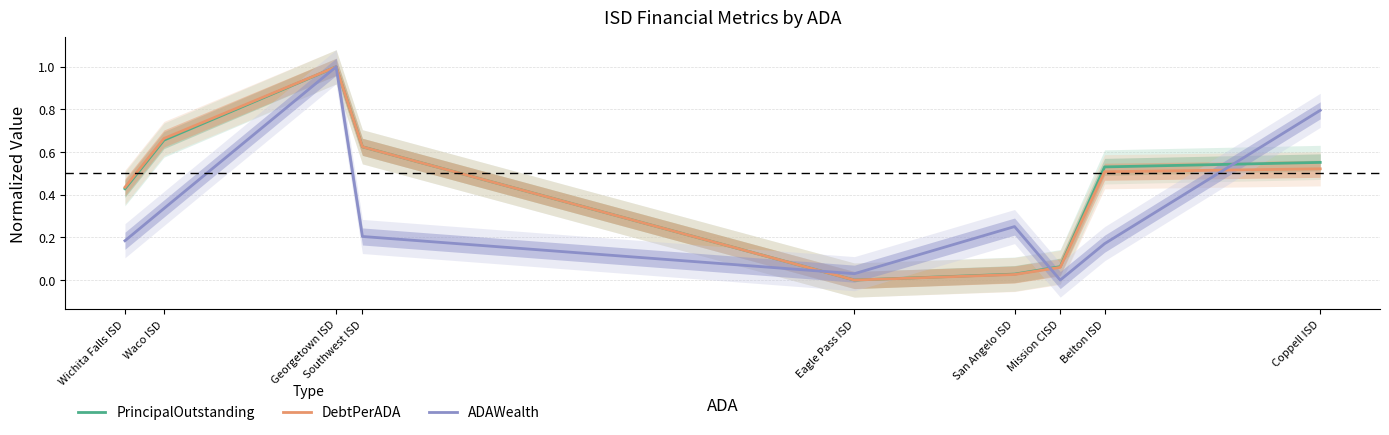

Which series has the largest total across all categories?

PrincipalOutstanding